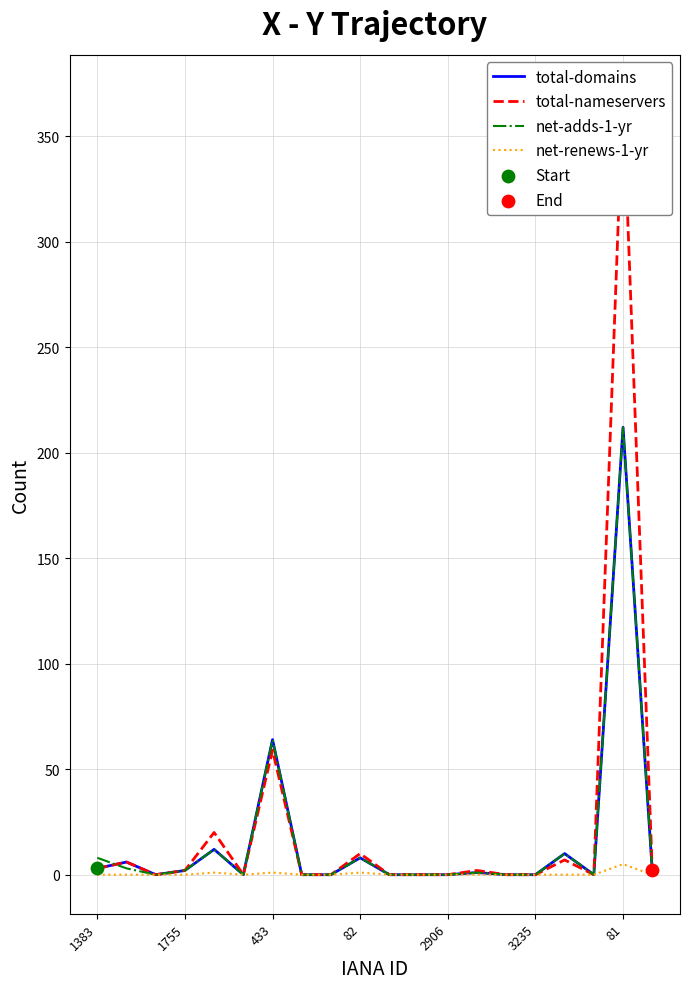

Which series has the largest total across all categories?

total-nameservers